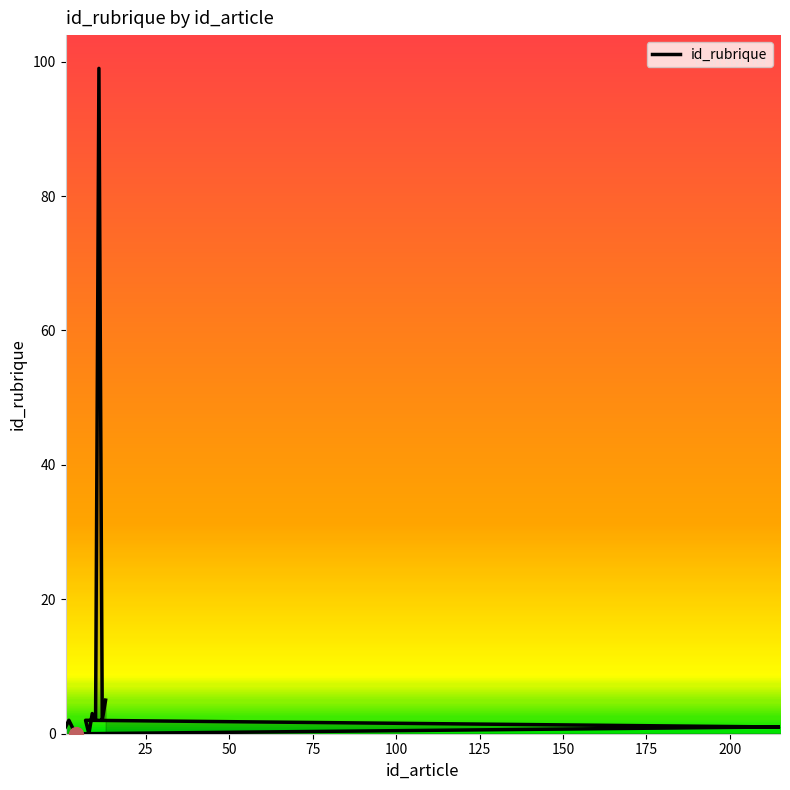

How many interior local valleys (lower than both neighbors) does the data have?

3